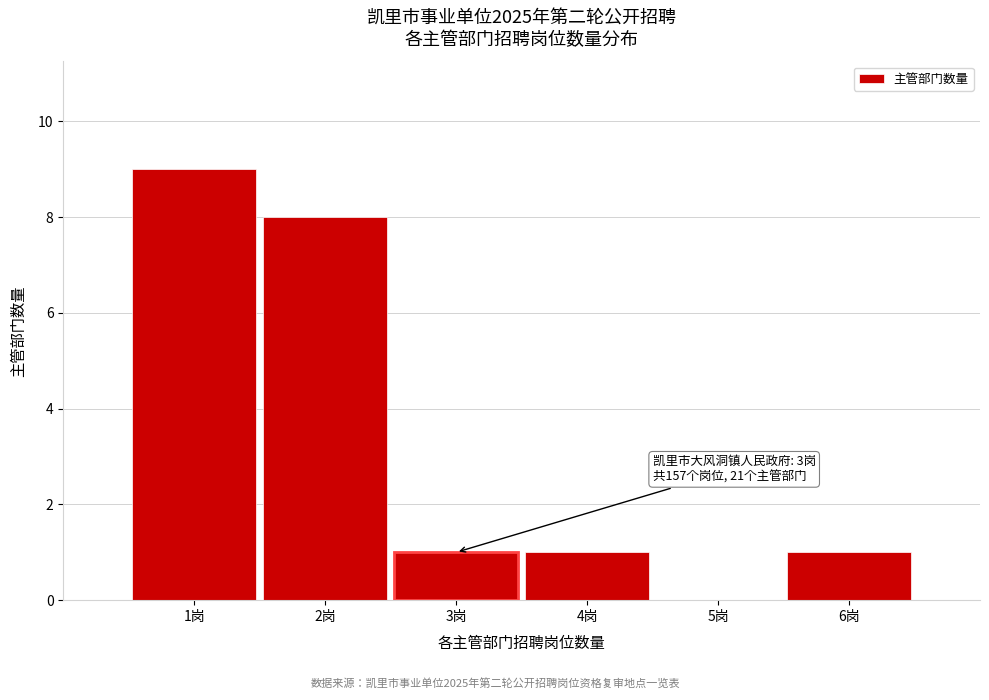

Reading right to left, list all the values displayed in this chart.

6岗=1	5岗=0	4岗=1	3岗=1	2岗=8	1岗=9